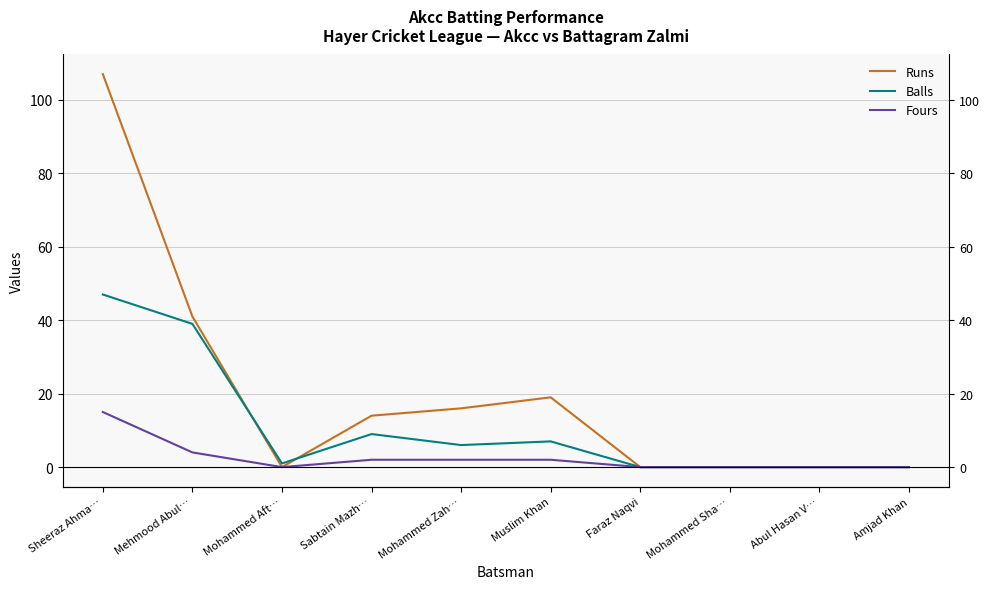

True or false: Balls and Fours intersect in this chart.

False